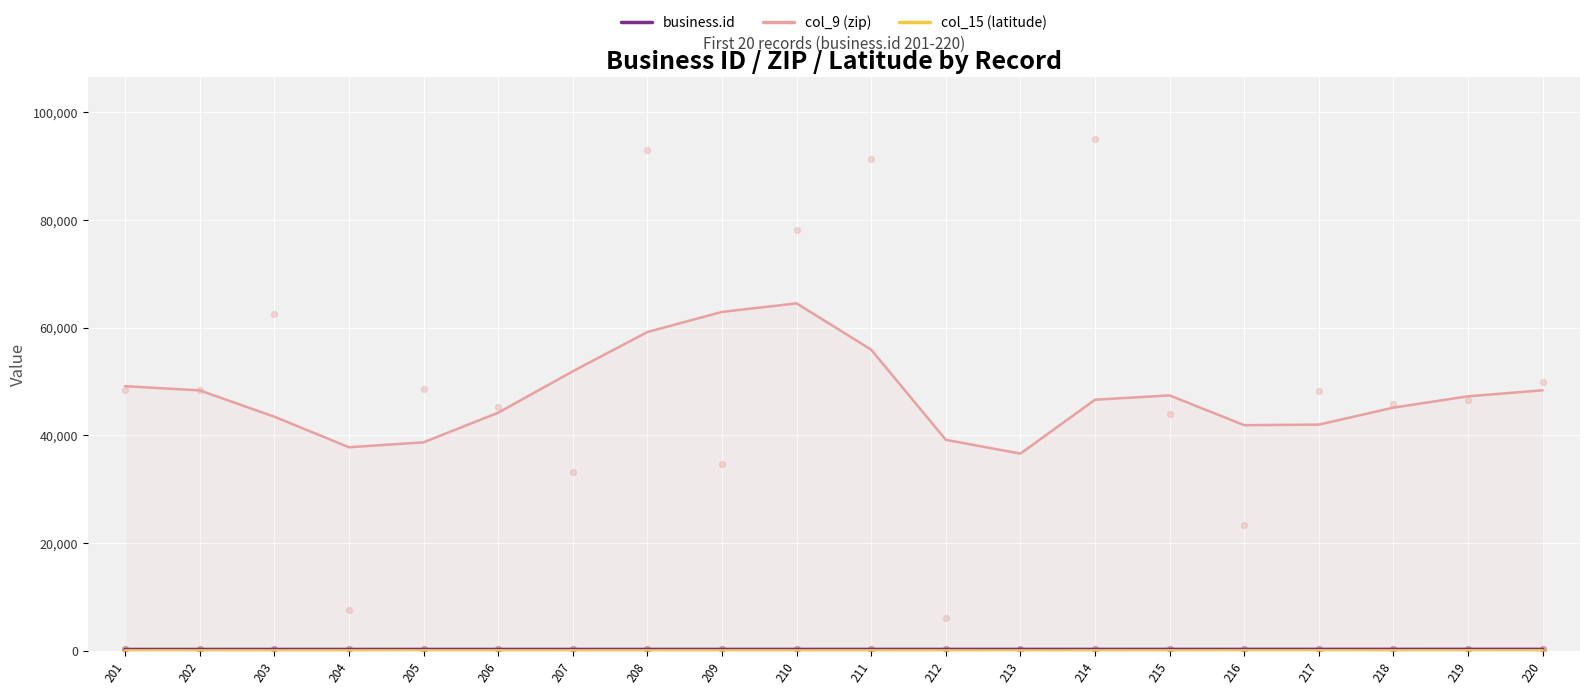

At how many categories does at least one series exceed 11806?

20